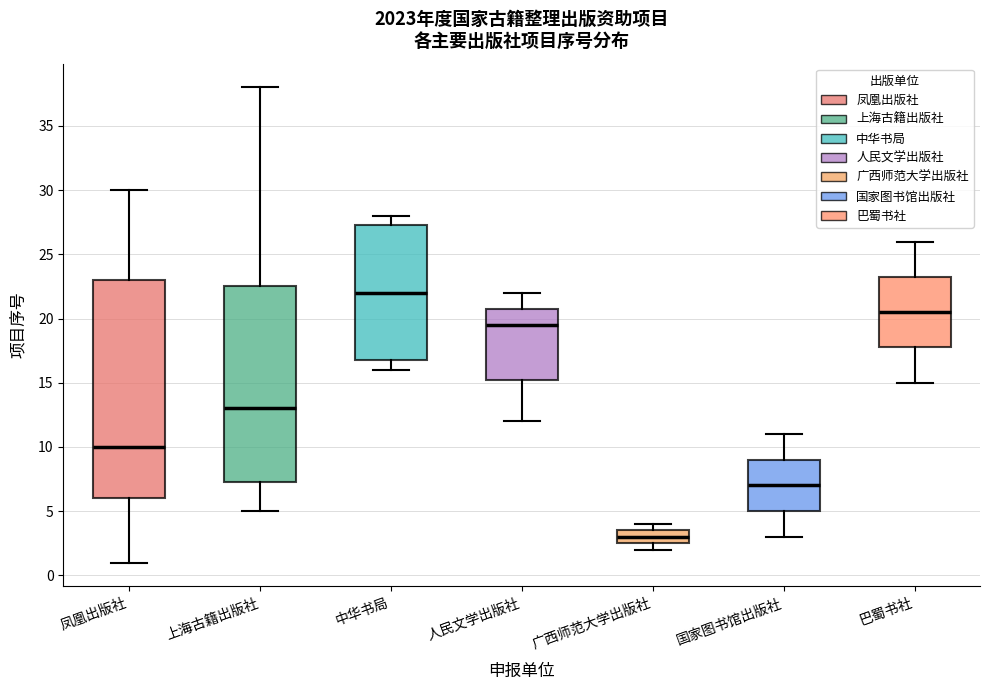

Reading left to right, read every box against the y-axis: the position of its median line, the range the box covers, and the ends of its whiskers. The values are not printed on the chart, so give them approximately, as read against the axis.

凤凰出版社: median 10.0, box 6.0 to 23.0, whiskers 1.0 to 30.0
上海古籍出版社: median 13.0, box 7.5 to 22.5, whiskers 5.0 to 38.0
中华书局: median 22.0, box 17.0 to 27.5, whiskers 16.0 to 28.0
人民文学出版社: median 19.5, box 15.5 to 21.0, whiskers 12.0 to 22.0
广西师范大学出版社: median 3.0, box 2.5 to 3.5, whiskers 2.0 to 4.0
国家图书馆出版社: median 7.0, box 5.0 to 9.0, whiskers 3.0 to 11.0
巴蜀书社: median 20.5, box 18.0 to 23.5, whiskers 15.0 to 26.0